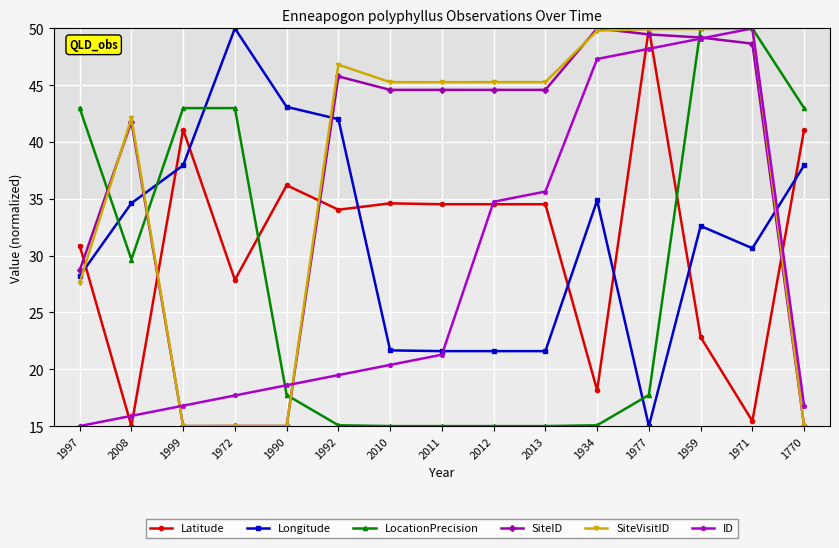

What is the label of the 8th point from the left?

2011